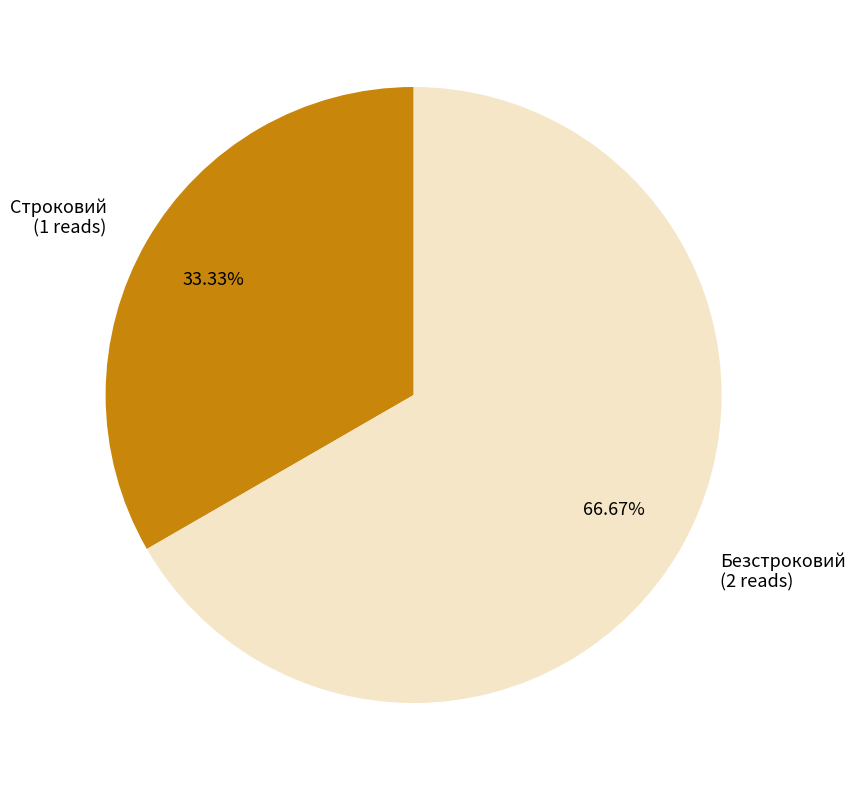

How many slices are in this pie chart?

2